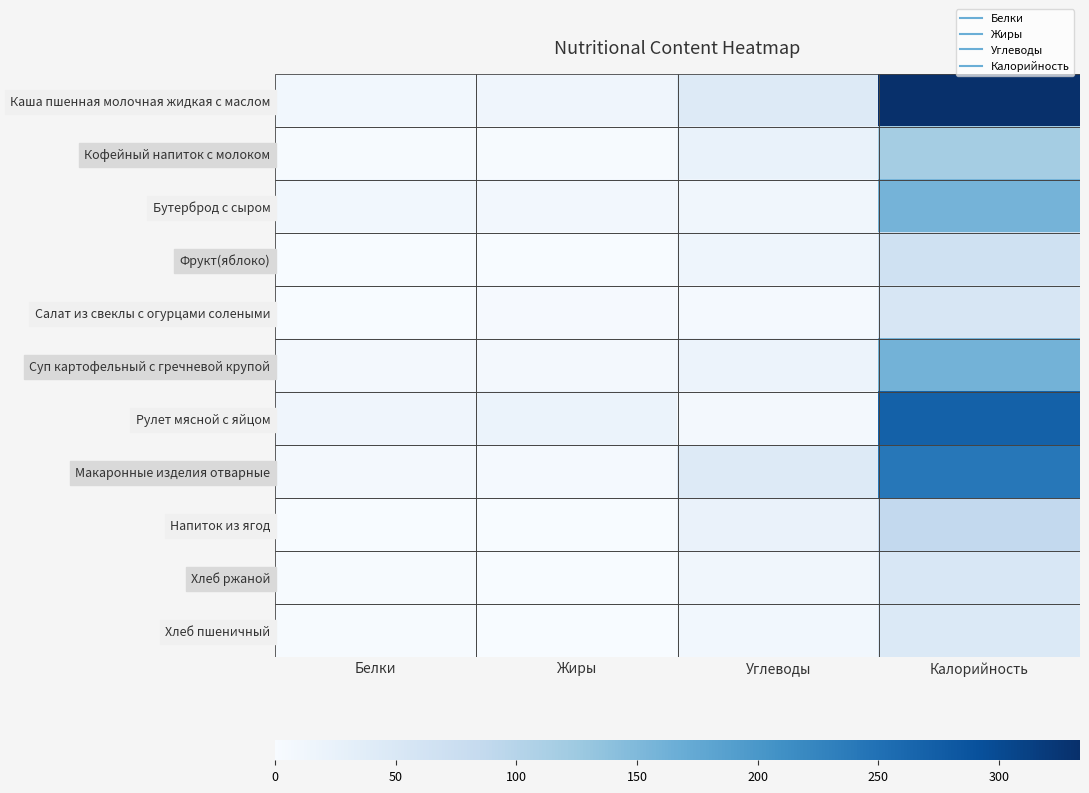

Which series changed the most between Жиры and Калорийность?

Каша пшенная молочная жидкая с маслом